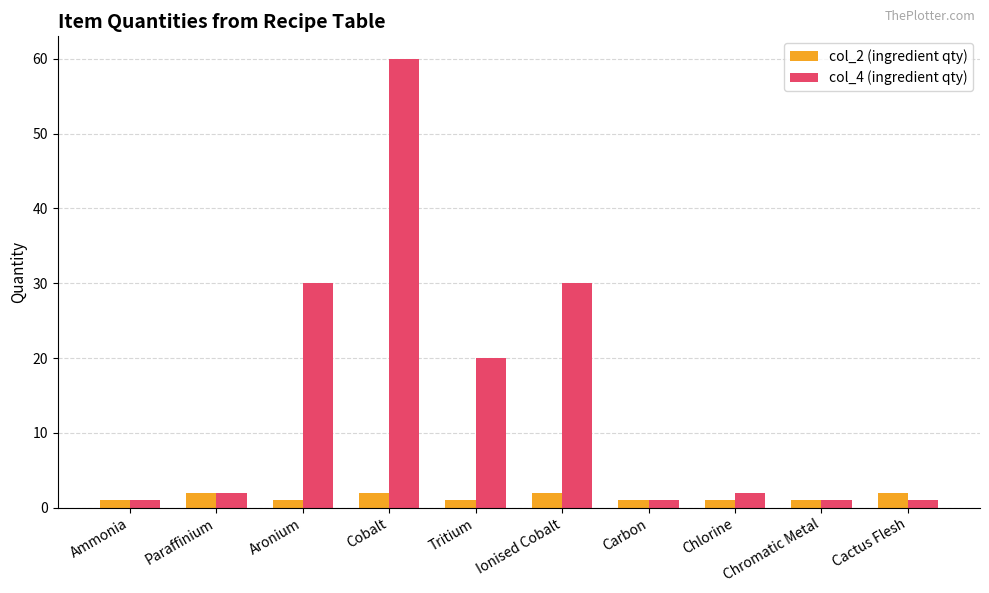

What is the difference between the col_4 (ingredient qty) values at Paraffinium and Cactus Flesh?

1